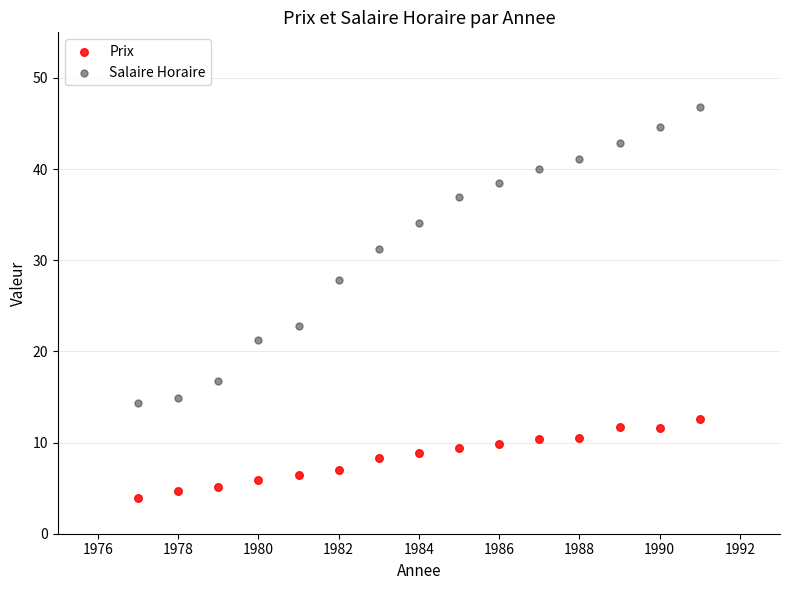

In the Salaire Horaire series, what Y value is closest to 30?

31.2